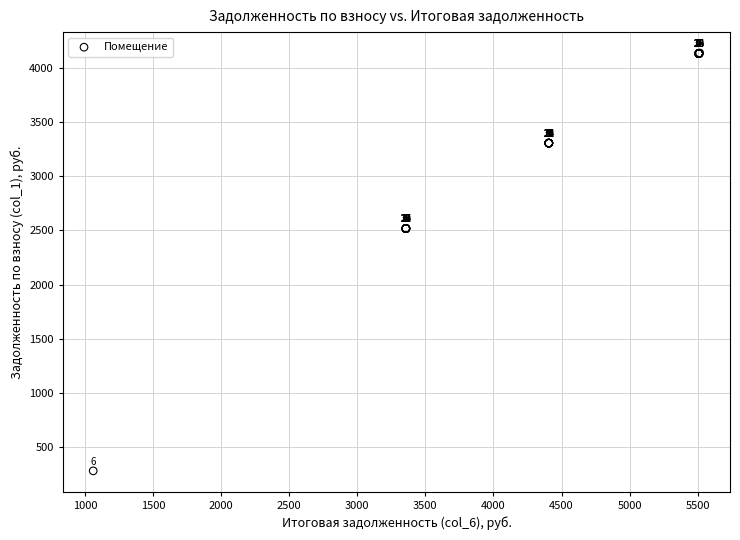

What Y value in the scatter plot is closest to 2209?

2517.5